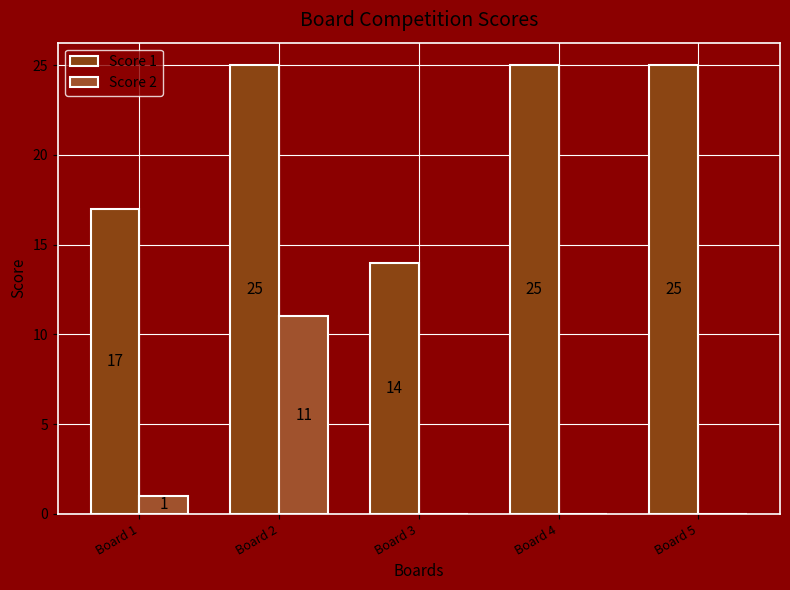

Which series has the largest total across all categories?

Score 1